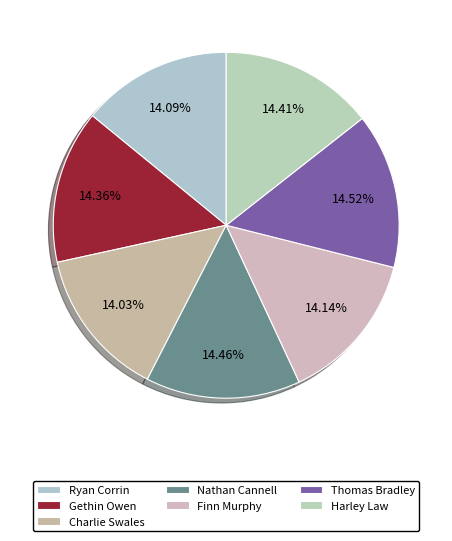

Combined, do Nathan Cannell and Gethin Owen account for over 50%?

No